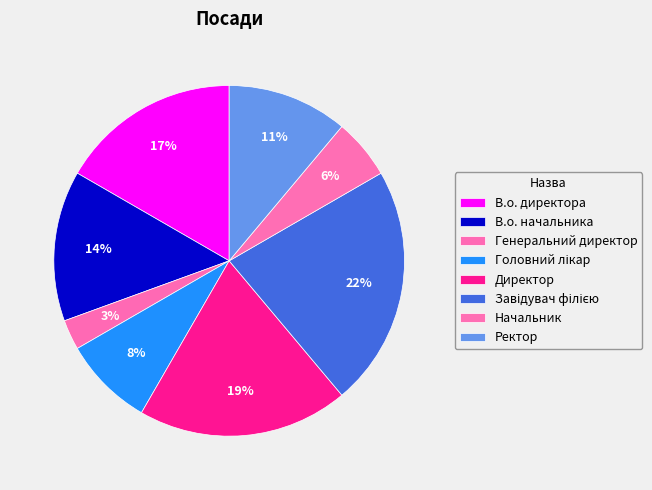

To the nearest percent, what is the average slice percentage?

12%